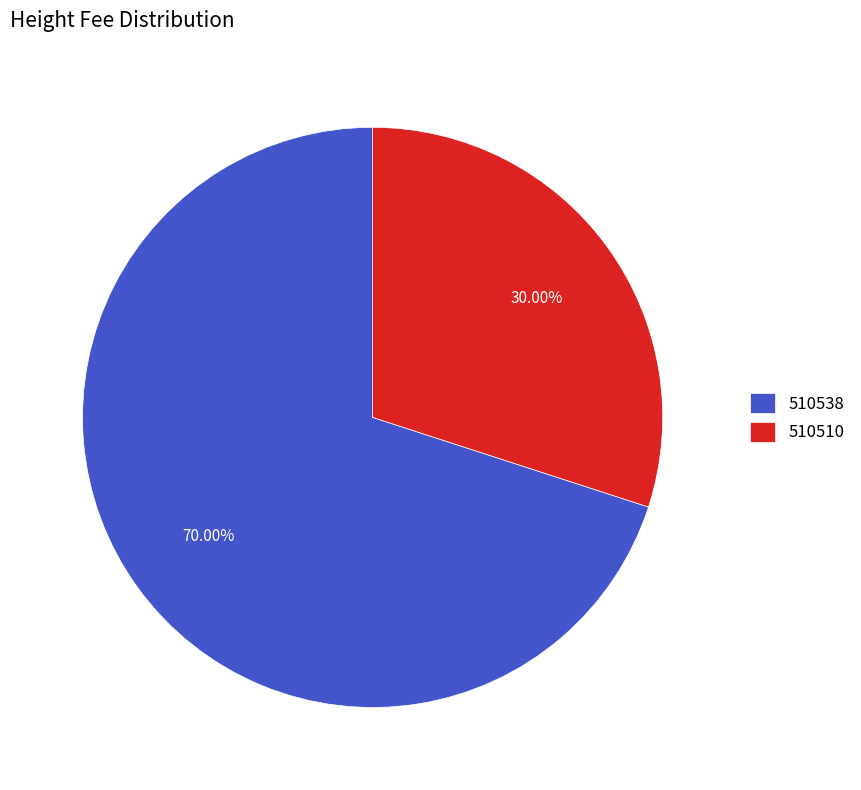

Between 510538 and 510510, which is larger?

510538